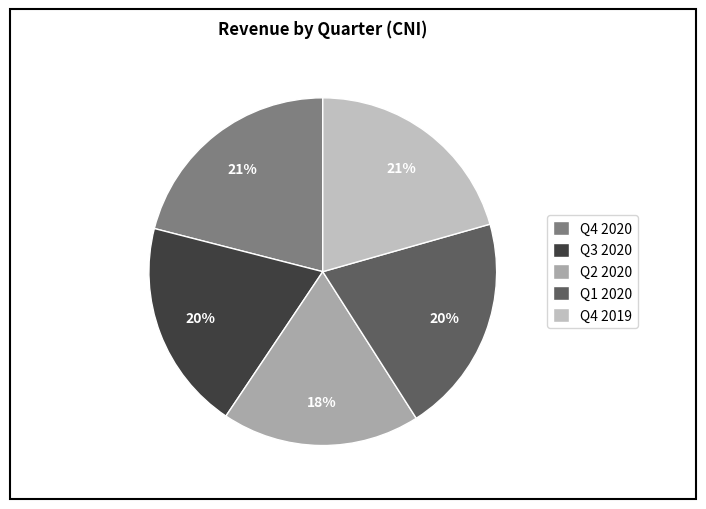

How many segments does this pie chart have?

5